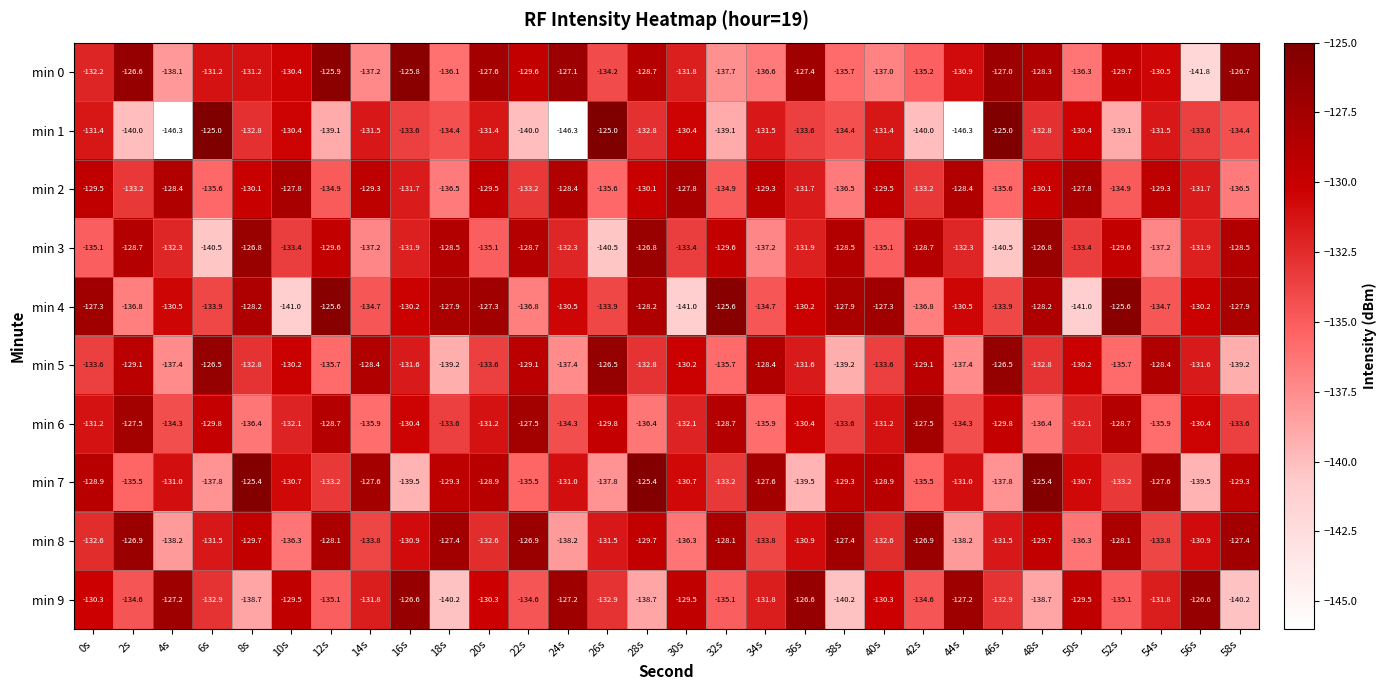

List the series in order of their peak value, highest first.

min 1, min 7, min 4, min 0, min 5, min 9, min 3, min 8, min 6, min 2